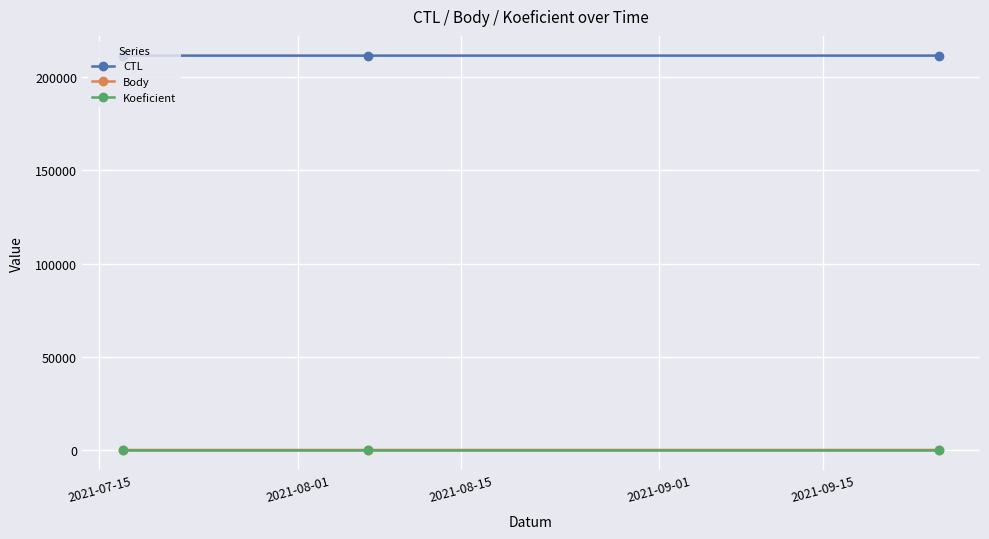

How many categories are shown in the chart?

3